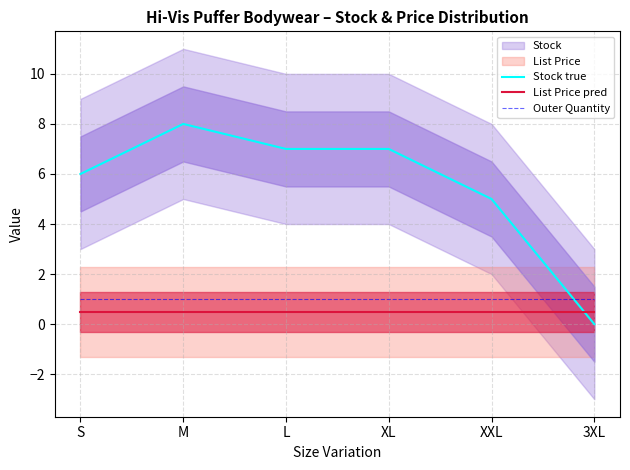

What is the label of the 6th point from the right?

S